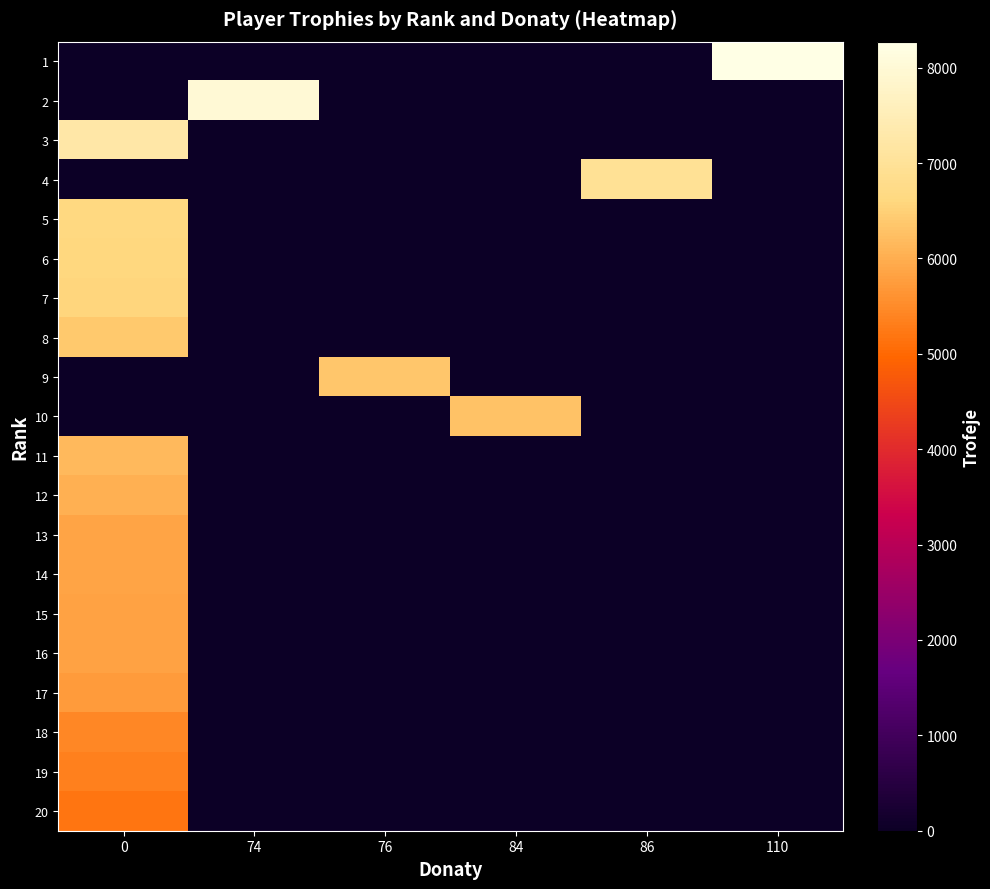

Reading left to right, extract all data points from this chart.

1: 0=0	74=0	76=0	84=0	86=0	110=8273
2: 0=0	74=8001	76=0	84=0	86=0	110=0
3: 0=7242	74=0	76=0	84=0	86=0	110=0
4: 0=0	74=0	76=0	84=0	86=6962	110=0
5: 0=6633	74=0	76=0	84=0	86=0	110=0
6: 0=6602	74=0	76=0	84=0	86=0	110=0
7: 0=6586	74=0	76=0	84=0	86=0	110=0
8: 0=6397	74=0	76=0	84=0	86=0	110=0
9: 0=0	74=0	76=6352	84=0	86=0	110=0
10: 0=0	74=0	76=0	84=6271	86=0	110=0
11: 0=6148	74=0	76=0	84=0	86=0	110=0
12: 0=6027	74=0	76=0	84=0	86=0	110=0
13: 0=5865	74=0	76=0	84=0	86=0	110=0
14: 0=5855	74=0	76=0	84=0	86=0	110=0
15: 0=5828	74=0	76=0	84=0	86=0	110=0
16: 0=5823	74=0	76=0	84=0	86=0	110=0
17: 0=5722	74=0	76=0	84=0	86=0	110=0
18: 0=5438	74=0	76=0	84=0	86=0	110=0
19: 0=5345	74=0	76=0	84=0	86=0	110=0
20: 0=5190	74=0	76=0	84=0	86=0	110=0